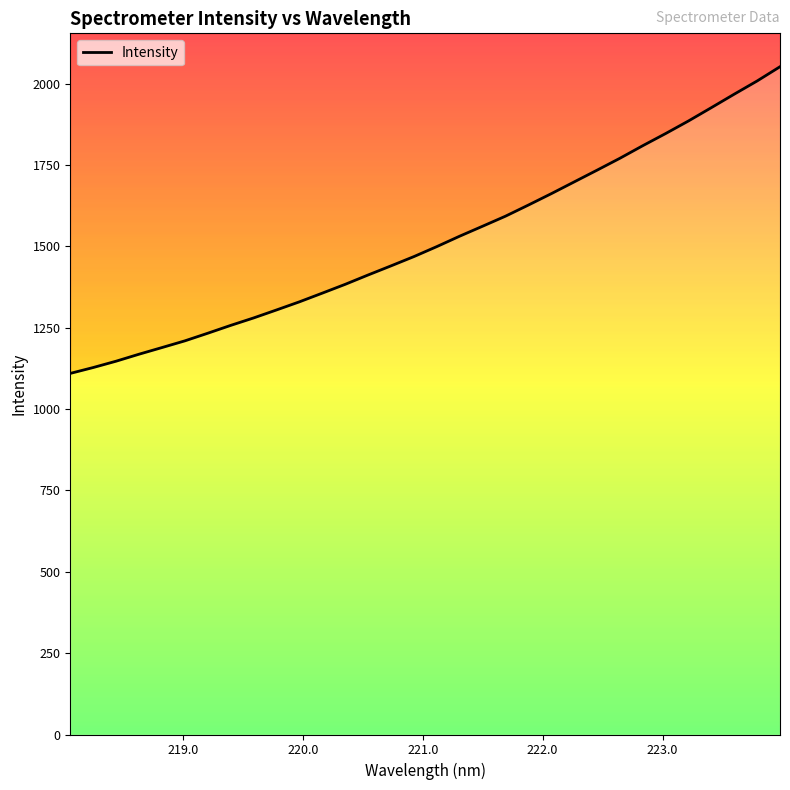

What is the difference between the second highest and minimum values?

898.8